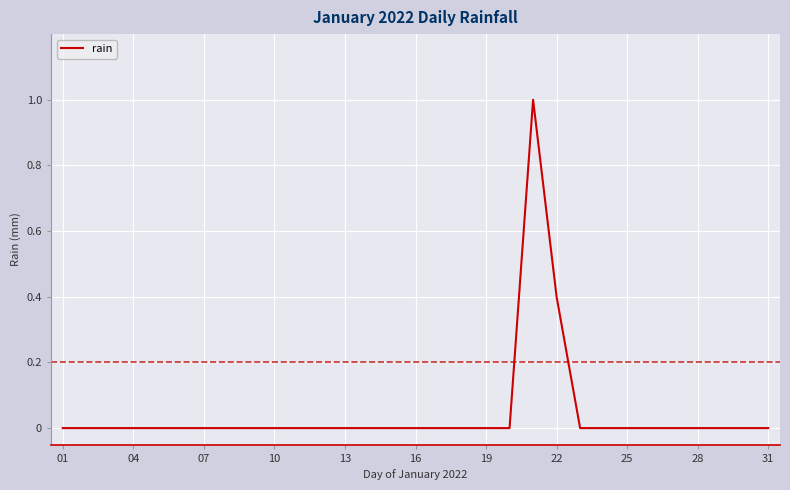

What is the greatest value displayed?

1.0